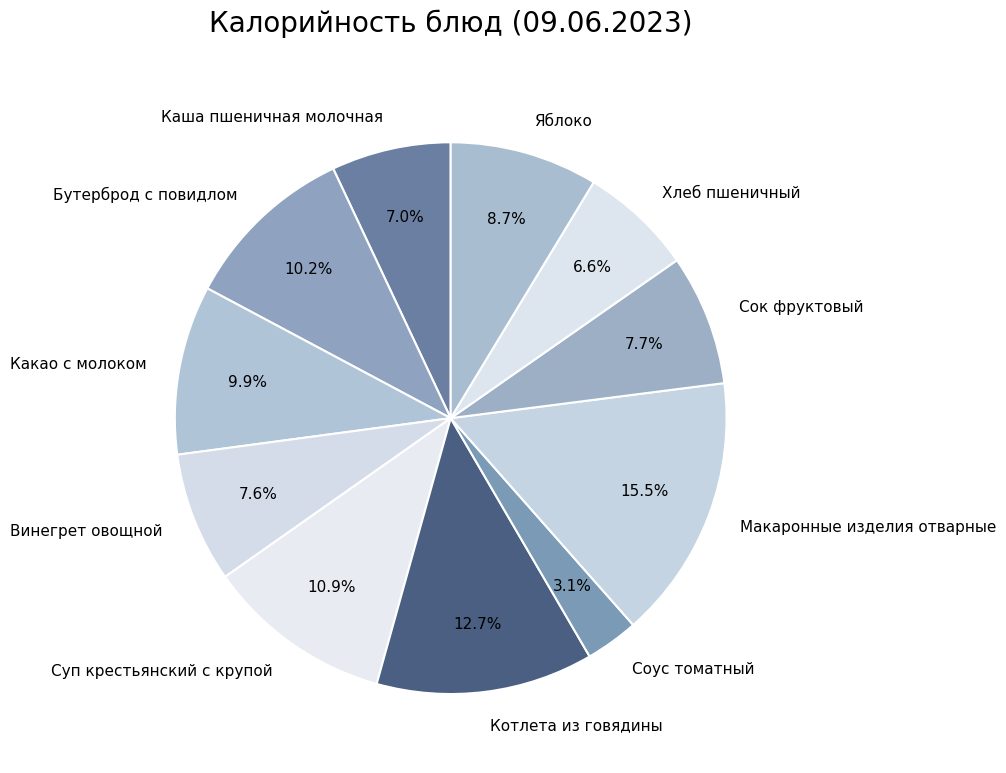

Which category has the smallest portion of the pie?

Соус томатный